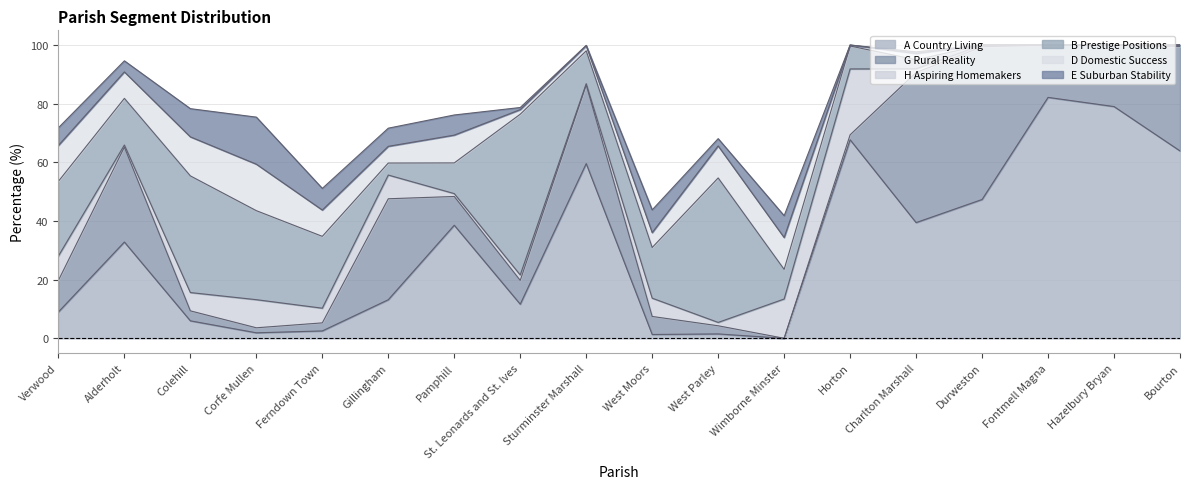

Is it true that E Suburban Stability equals 5.0 at Alderholt?

False